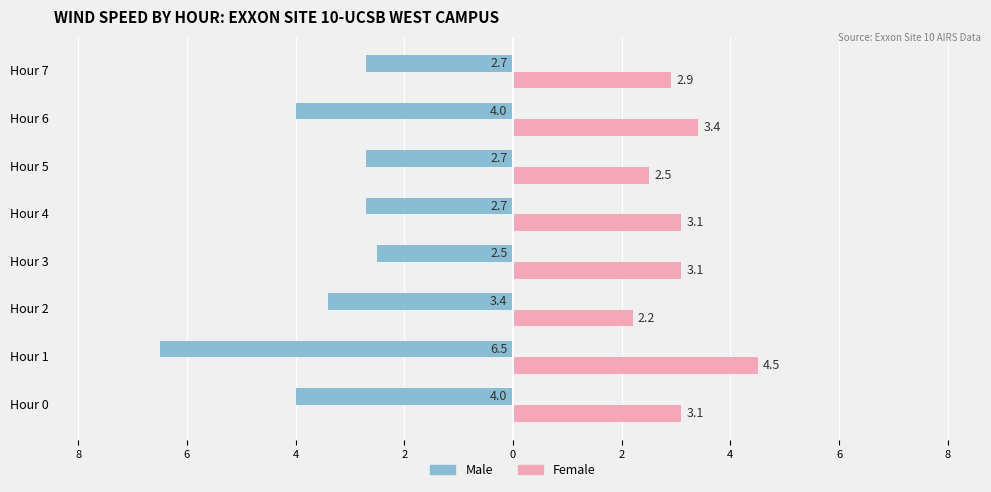

What are all the series names shown in the legend?

Male, Female